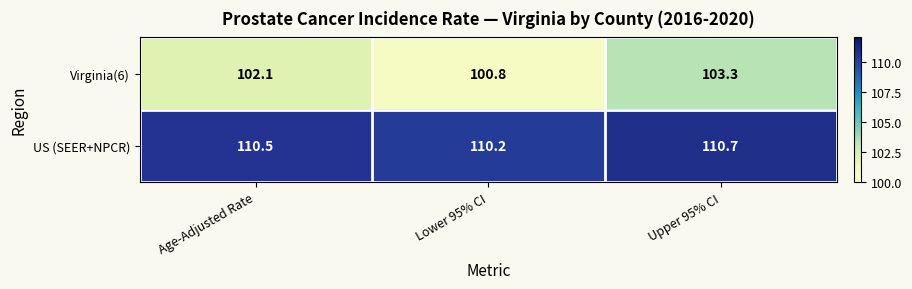

At which label does Virginia(6) first exceed 102?

Age-Adjusted Rate